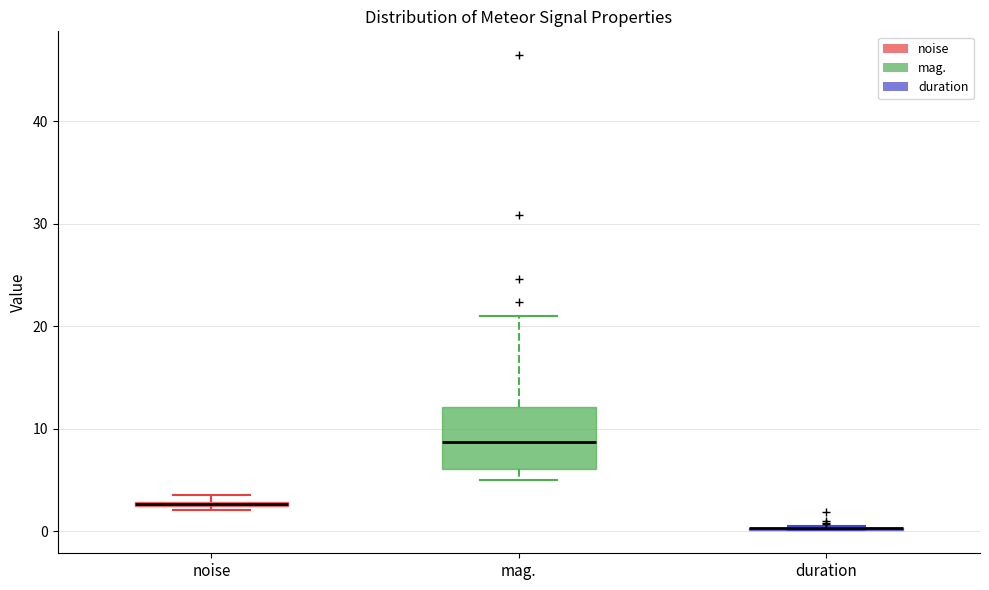

Where is the lower edge of the box for noise on the y-axis? The values are not printed on the chart, so give them approximately, as read against the axis.

2